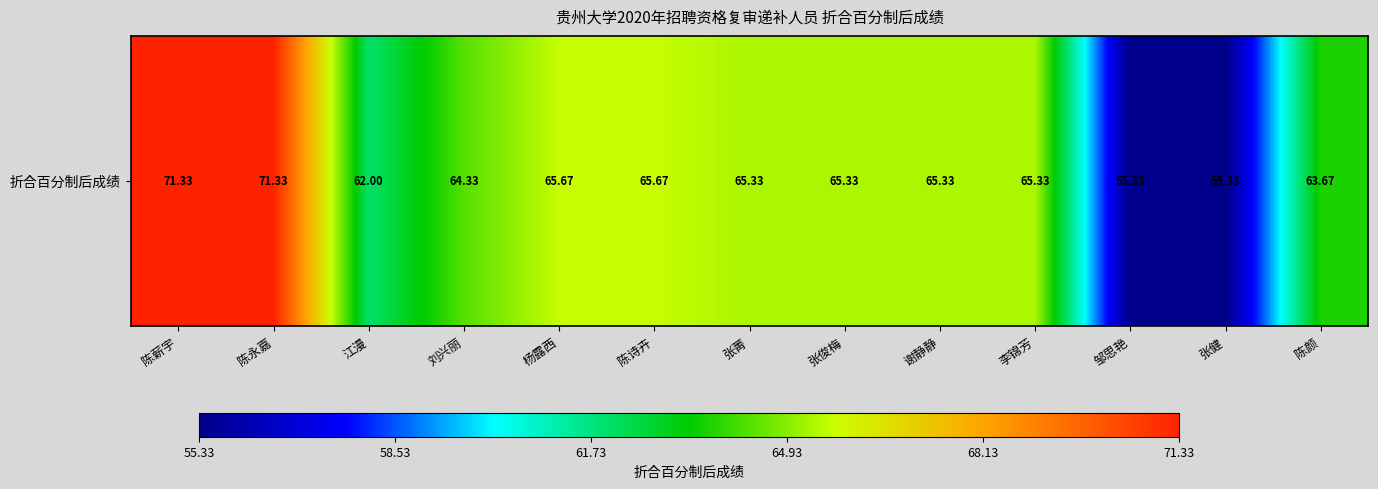

Rank the categories by value from lowest to highest.

邹思艳, 张健, 江漫, 陈颜, 刘兴丽, 张菁, 张俊梅, 谢静静, 李锦芳, 杨露西, 陈诗卉, 陈薪宇, 陈永嘉